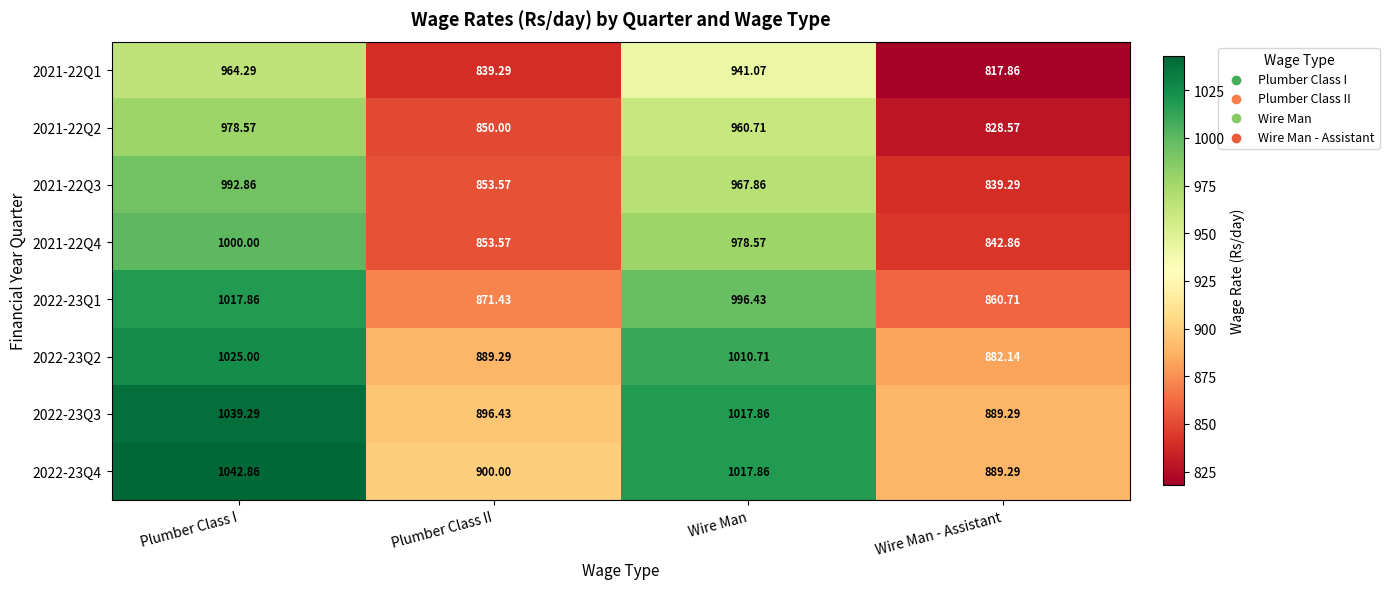

At which label does 2022-23Q4 reach its minimum?

Wire Man - Assistant